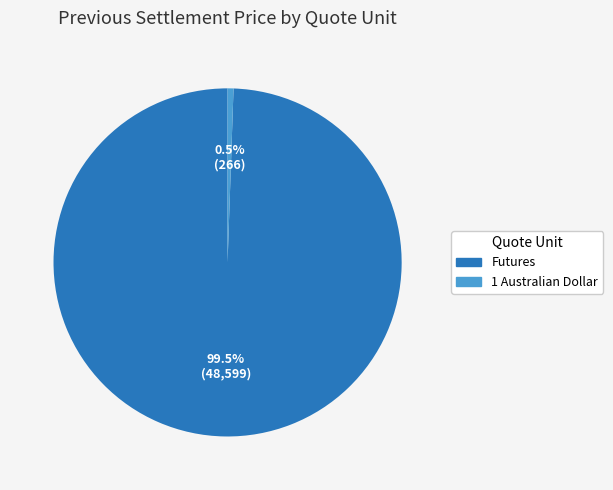

Between 1 Australian Dollar and Futures, which is larger?

Futures